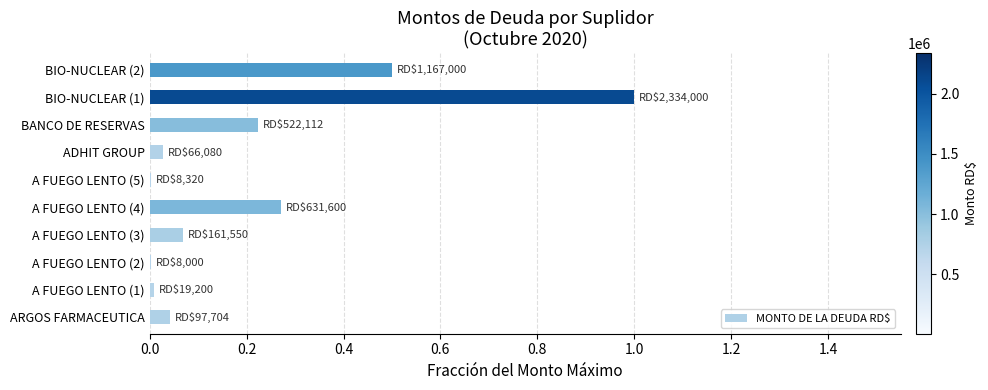

Which category has the highest value across all series?

BIO-NUCLEAR (1)